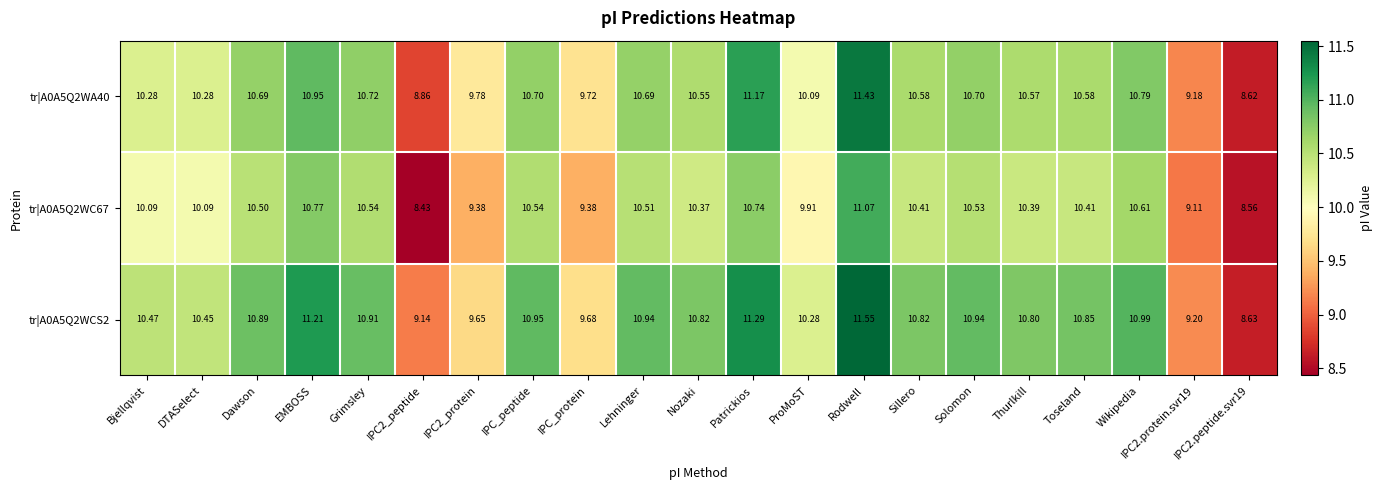

Where does the tr|A0A5Q2WA40 series first go above 10?

Bjellqvist